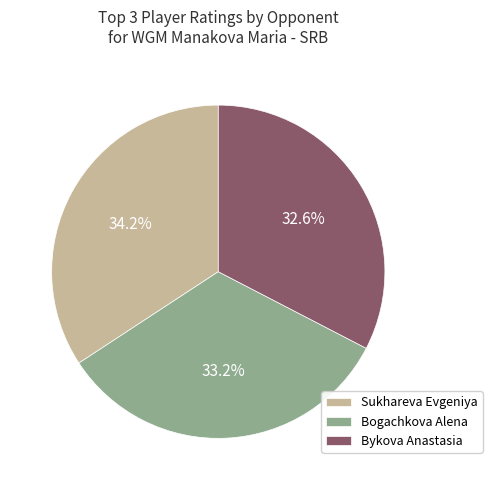

Which has a higher value, Bykova Anastasia or Sukhareva Evgeniya?

Sukhareva Evgeniya